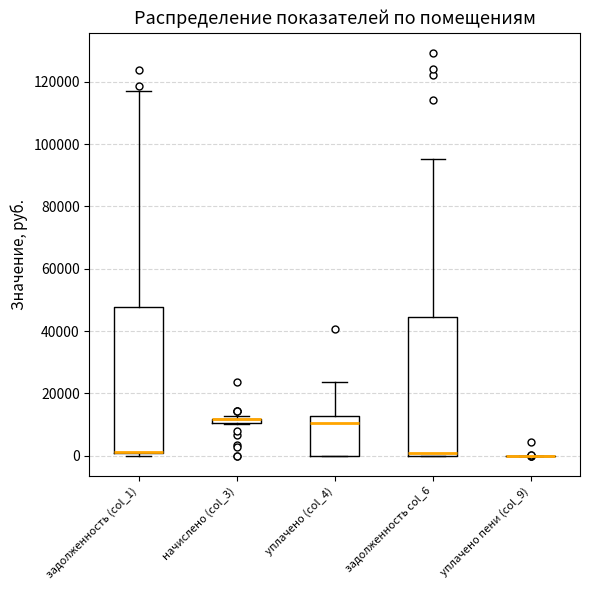

Comparing the boxes themselves (not the whiskers), which one is the tallest?

задолженность (col_1)